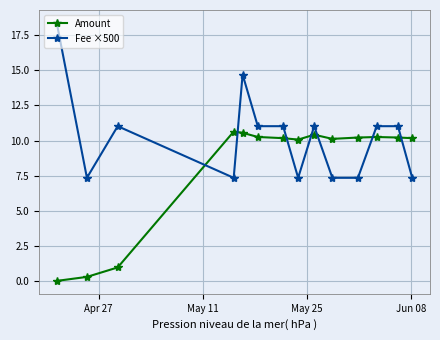

How many times do Amount and Fee ×500 cross each other?

7